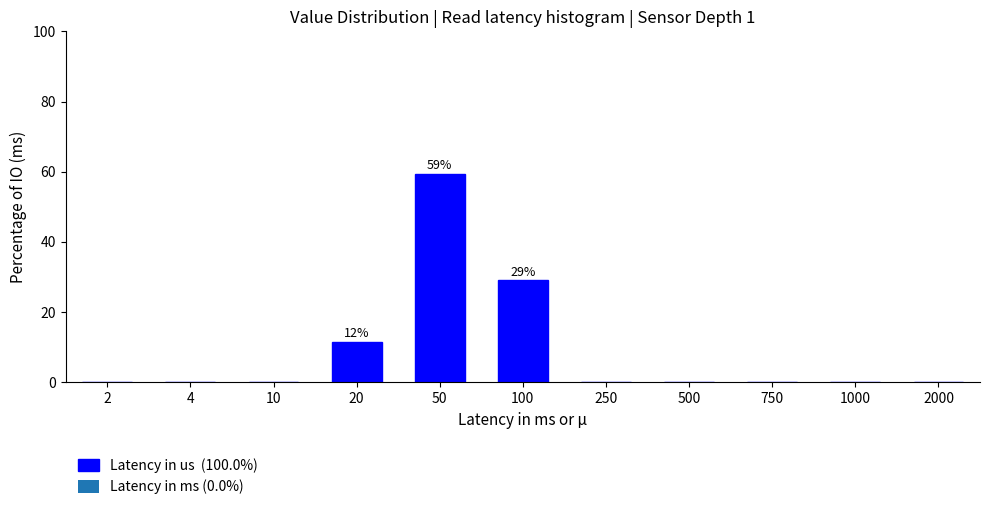

Reading left to right, list all the values displayed in this chart.

2=0.0	4=0.0	10=0.0	20=11.6	50=59.3	100=29.1	250=0.0	500=0.0	750=0.0	1000=0.0	2000=0.0